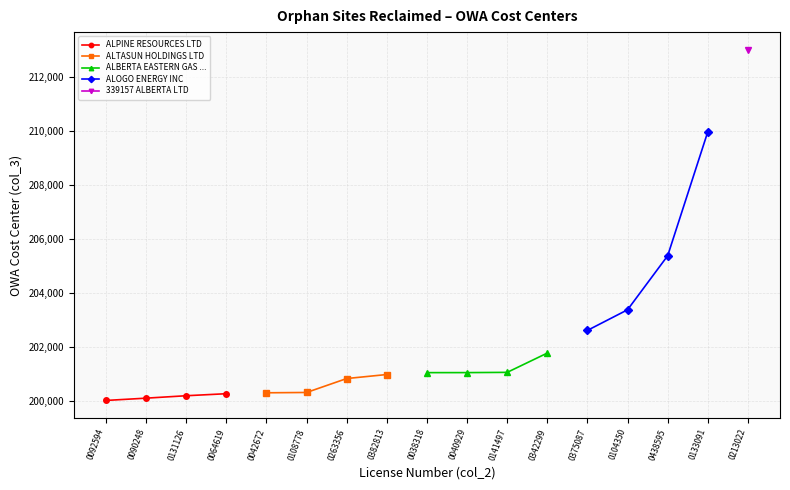

Count the ALPINE RESOURCES LTD values in the range 200092 to 200257.

3